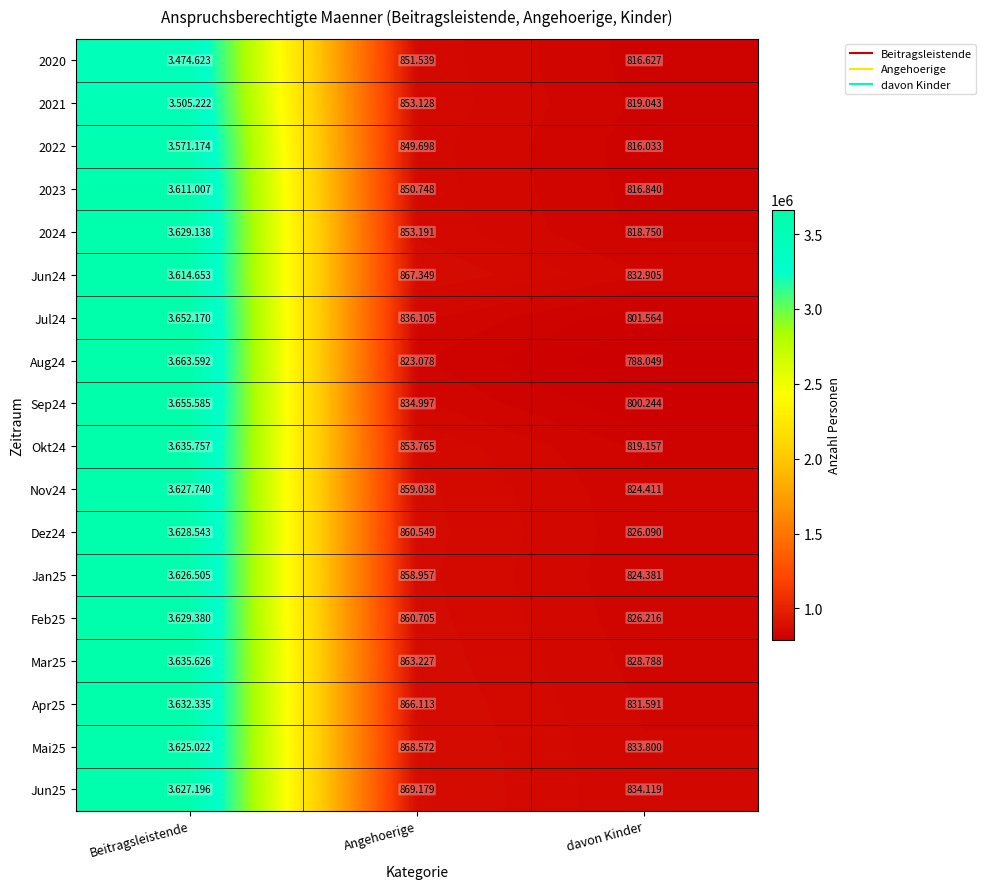

Which category has the lowest value across all series?

davon Kinder